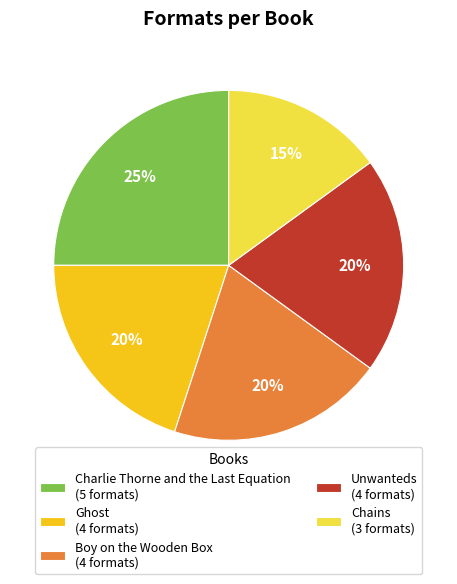

Which has a higher value, Ghost (4 formats) or Chains (3 formats)?

Ghost (4 formats)